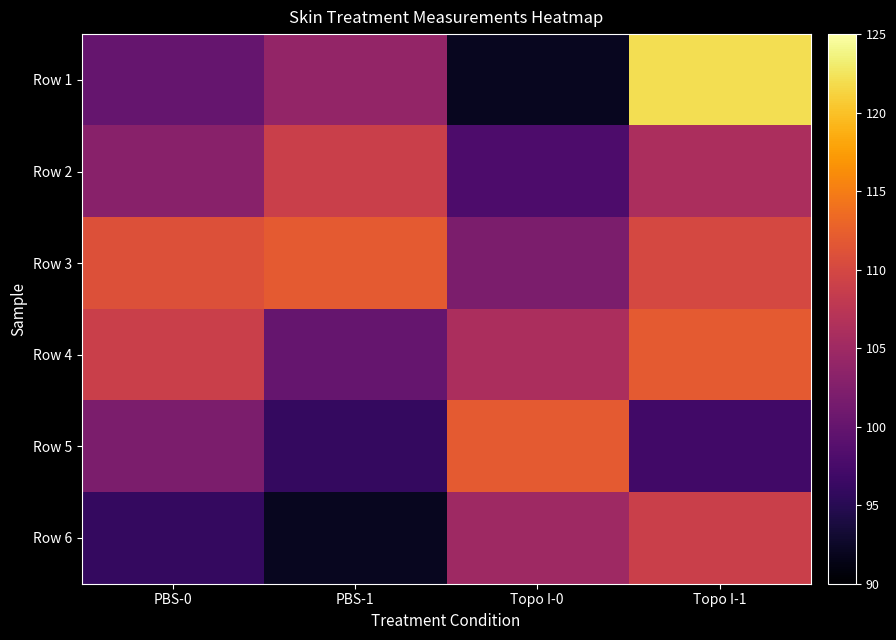

Which category has the highest value across all series?

Topo I-1